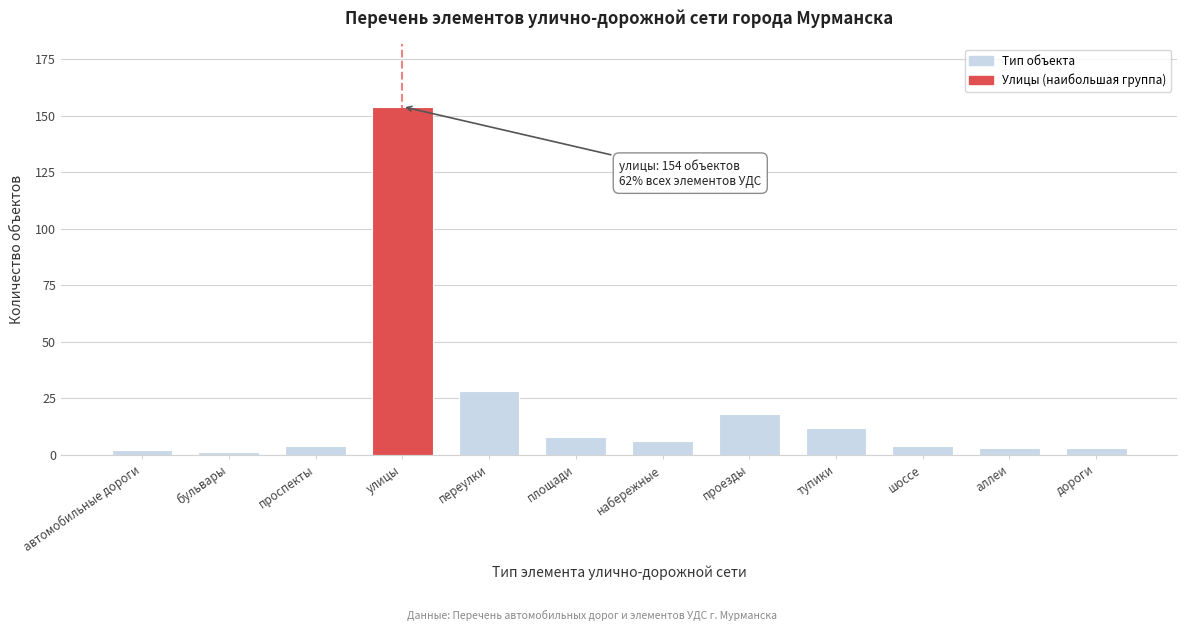

Reading left to right, what are all the values shown in this chart?

автомобильные дороги=2	бульвары=1	проспекты=4	улицы=154	переулки=28	площади=8	набережные=6	проезды=18	тупики=12	шоссе=4	аллеи=3	дороги=3